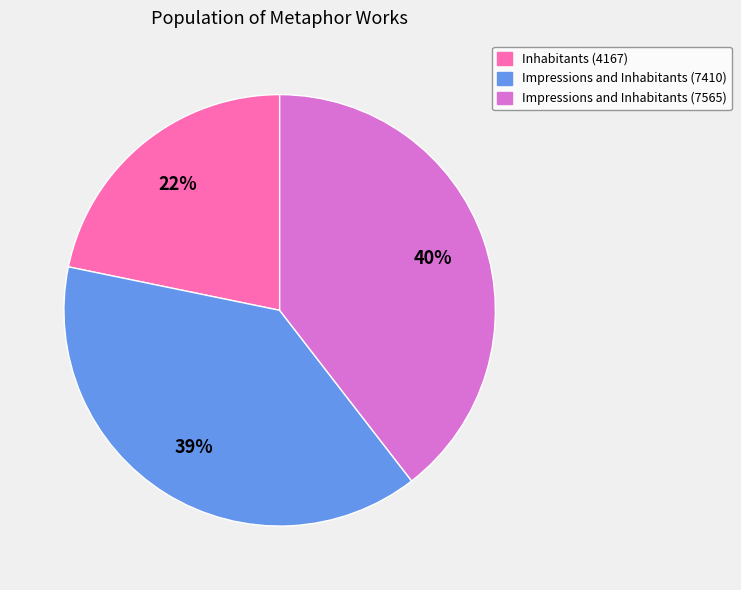

Is there a majority slice in this chart?

No